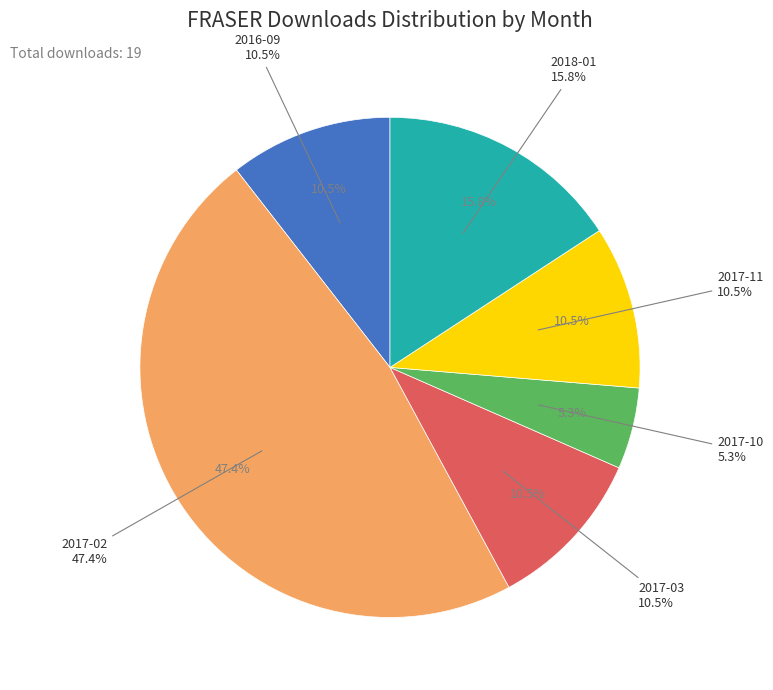

To the nearest percent, what percentage of the pie is 2017-11?

11%